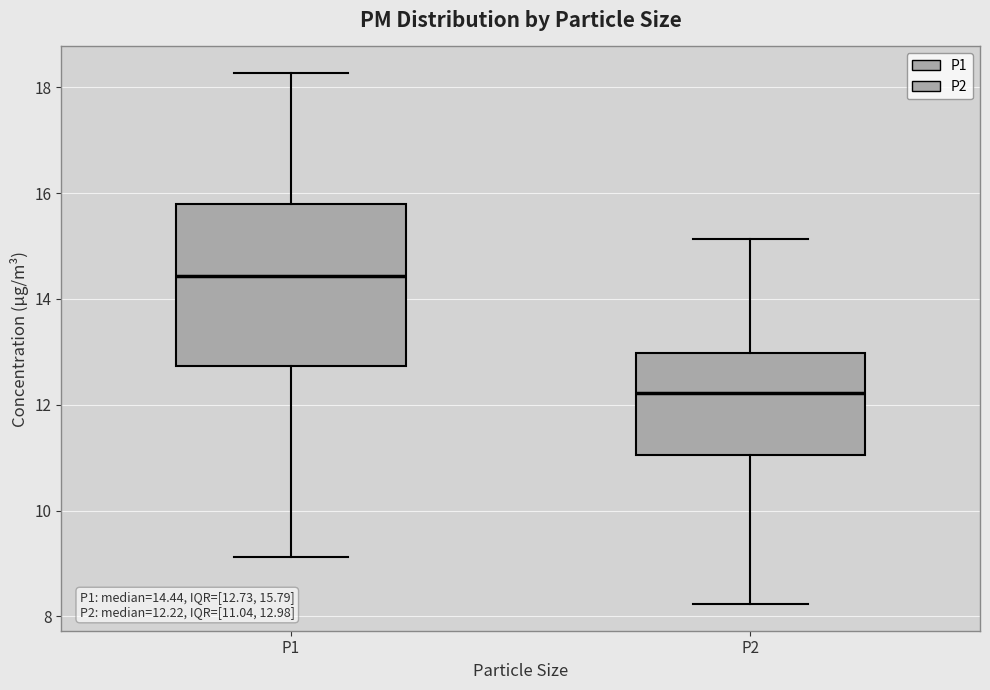

Which box is the tallest, from its lower edge to its upper edge?

P1